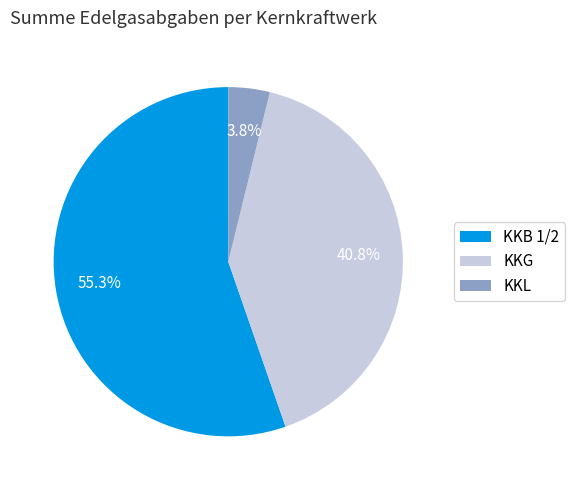

Do KKL and KKG together represent more than half of the pie?

No